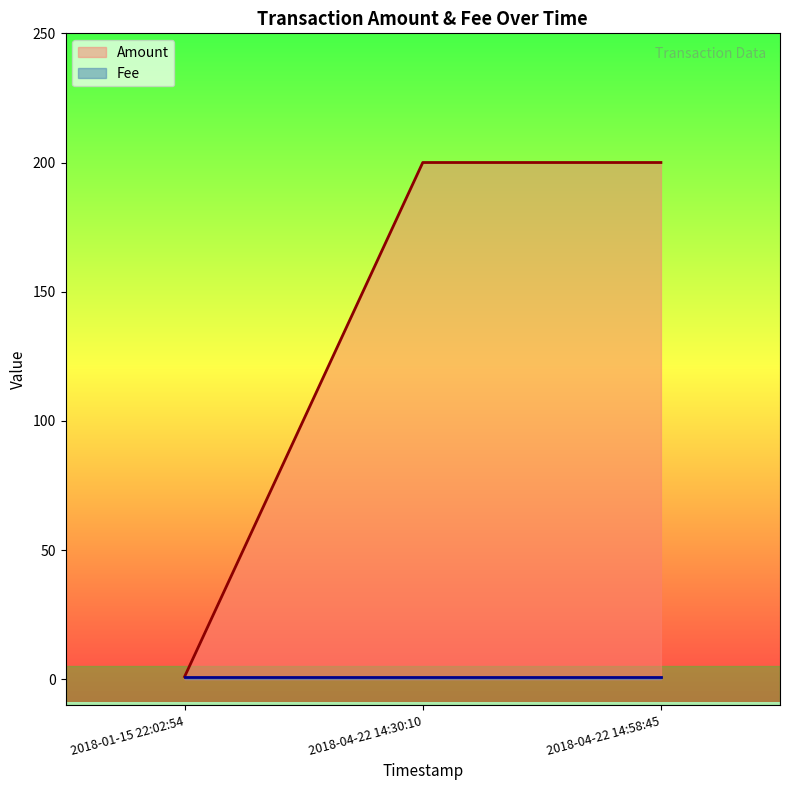

Which series has the largest range (max minus min)?

Amount